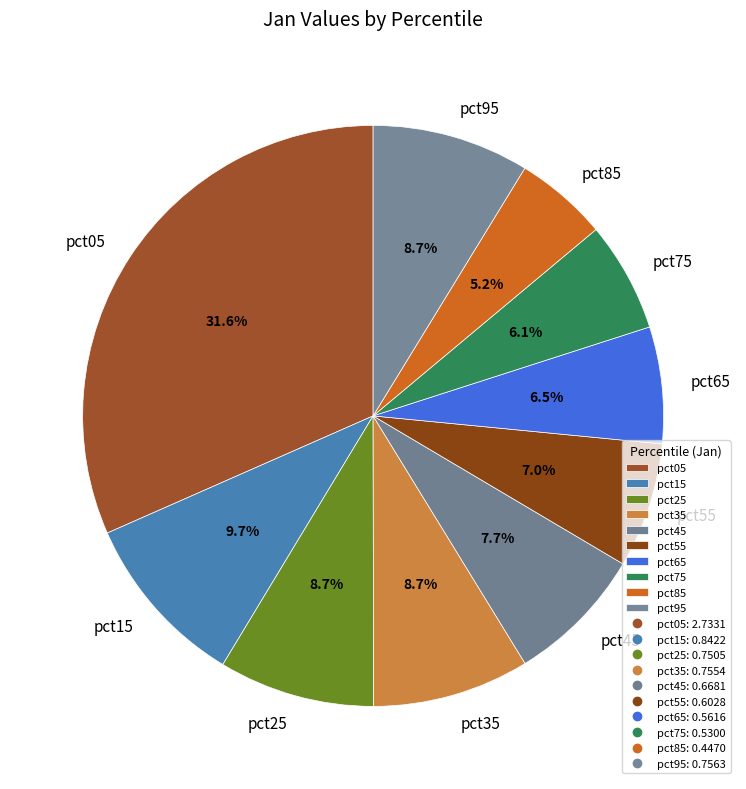

Is there any slice that represents more than half of the pie?

No